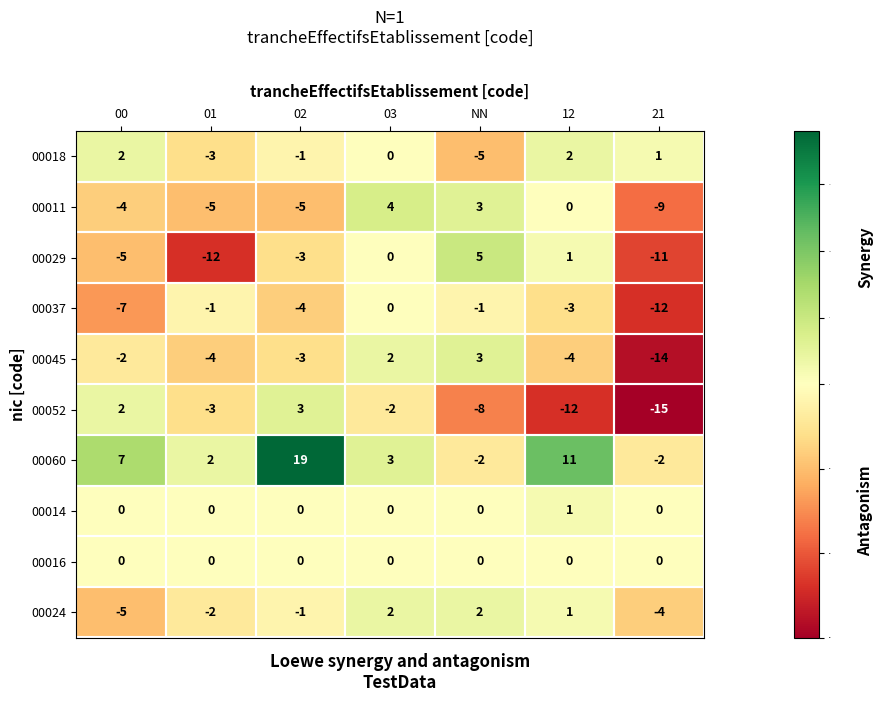

The value of 00029 at 03 is 0. True or false?

True